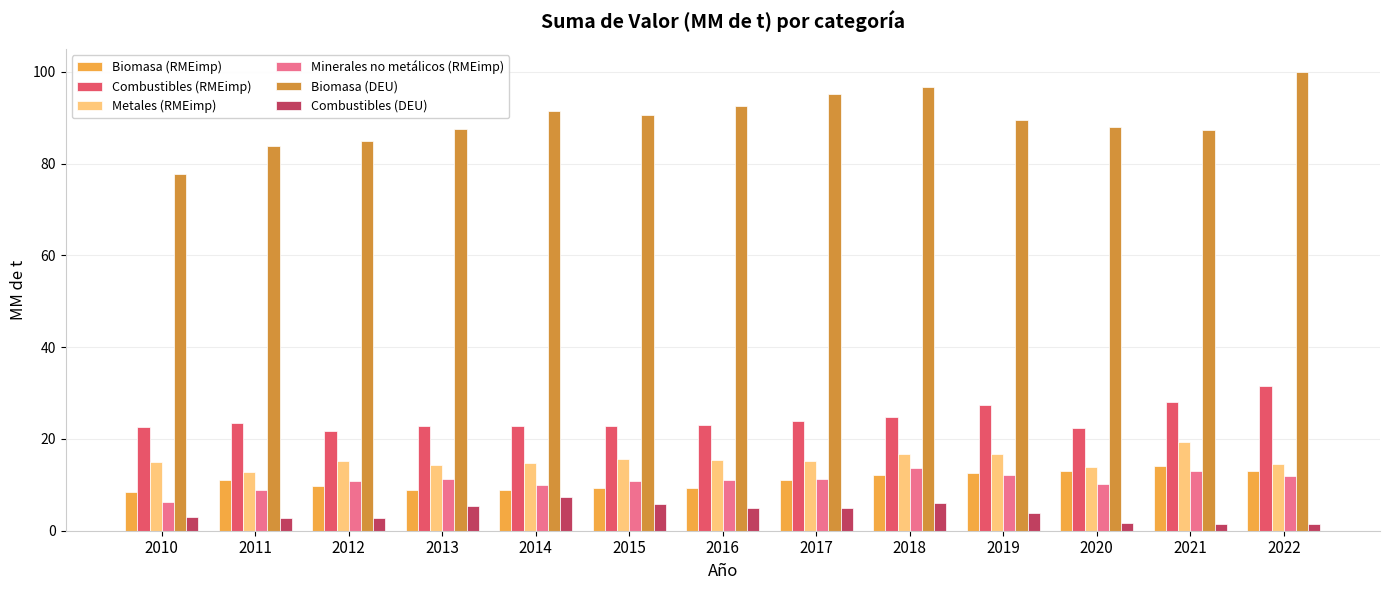

What is the difference between the highest and lowest values at 2013?

82.1